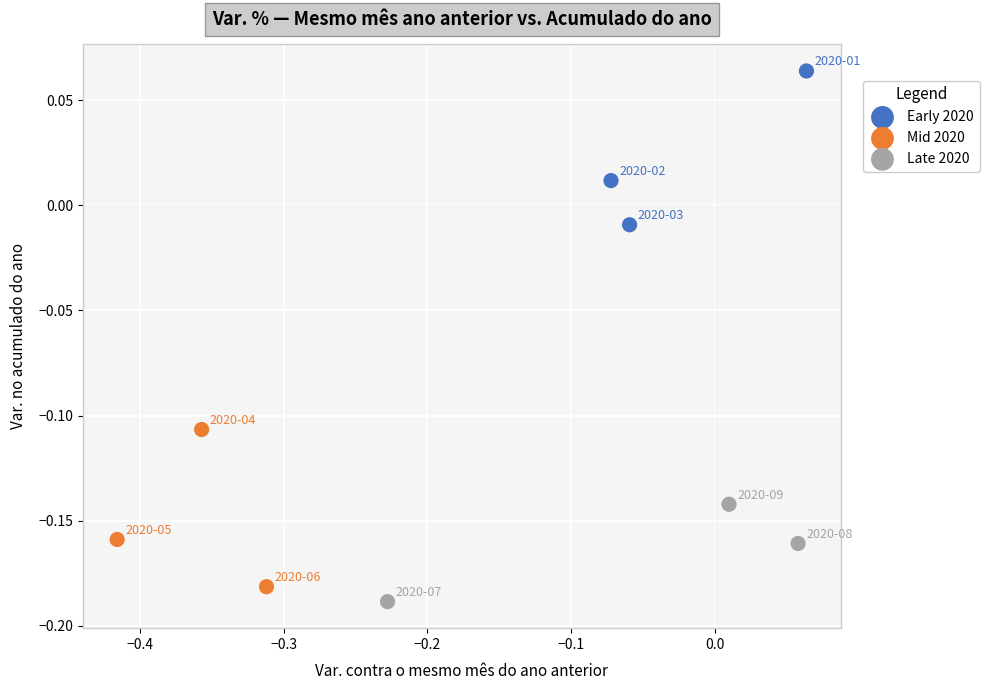

Which series contains the highest Y value?

Early 2020